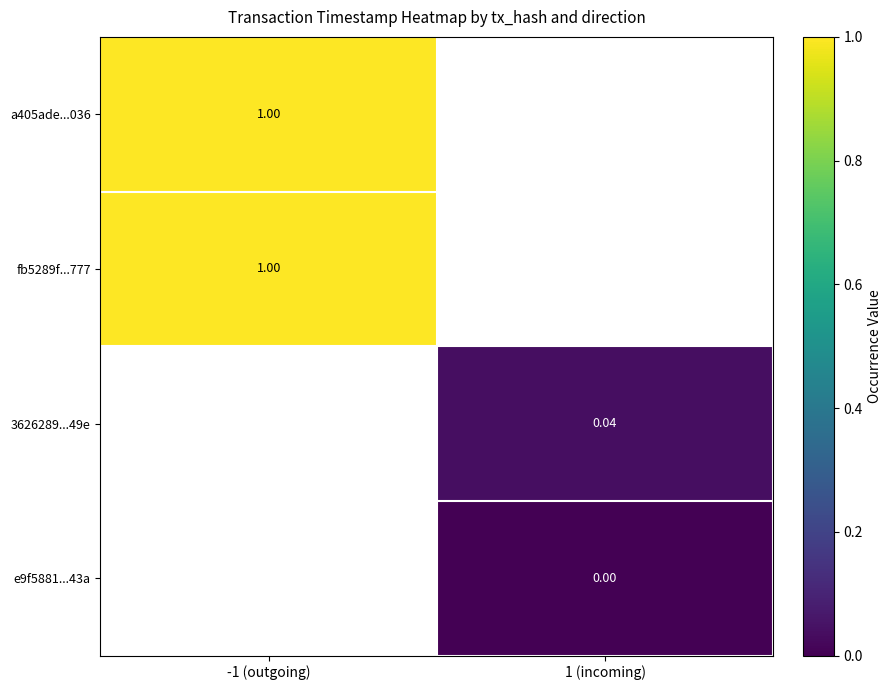

Is the value of fb5289f...777 at -1 (outgoing) greater than the value of 3626289...49e at 1 (incoming)?

Yes